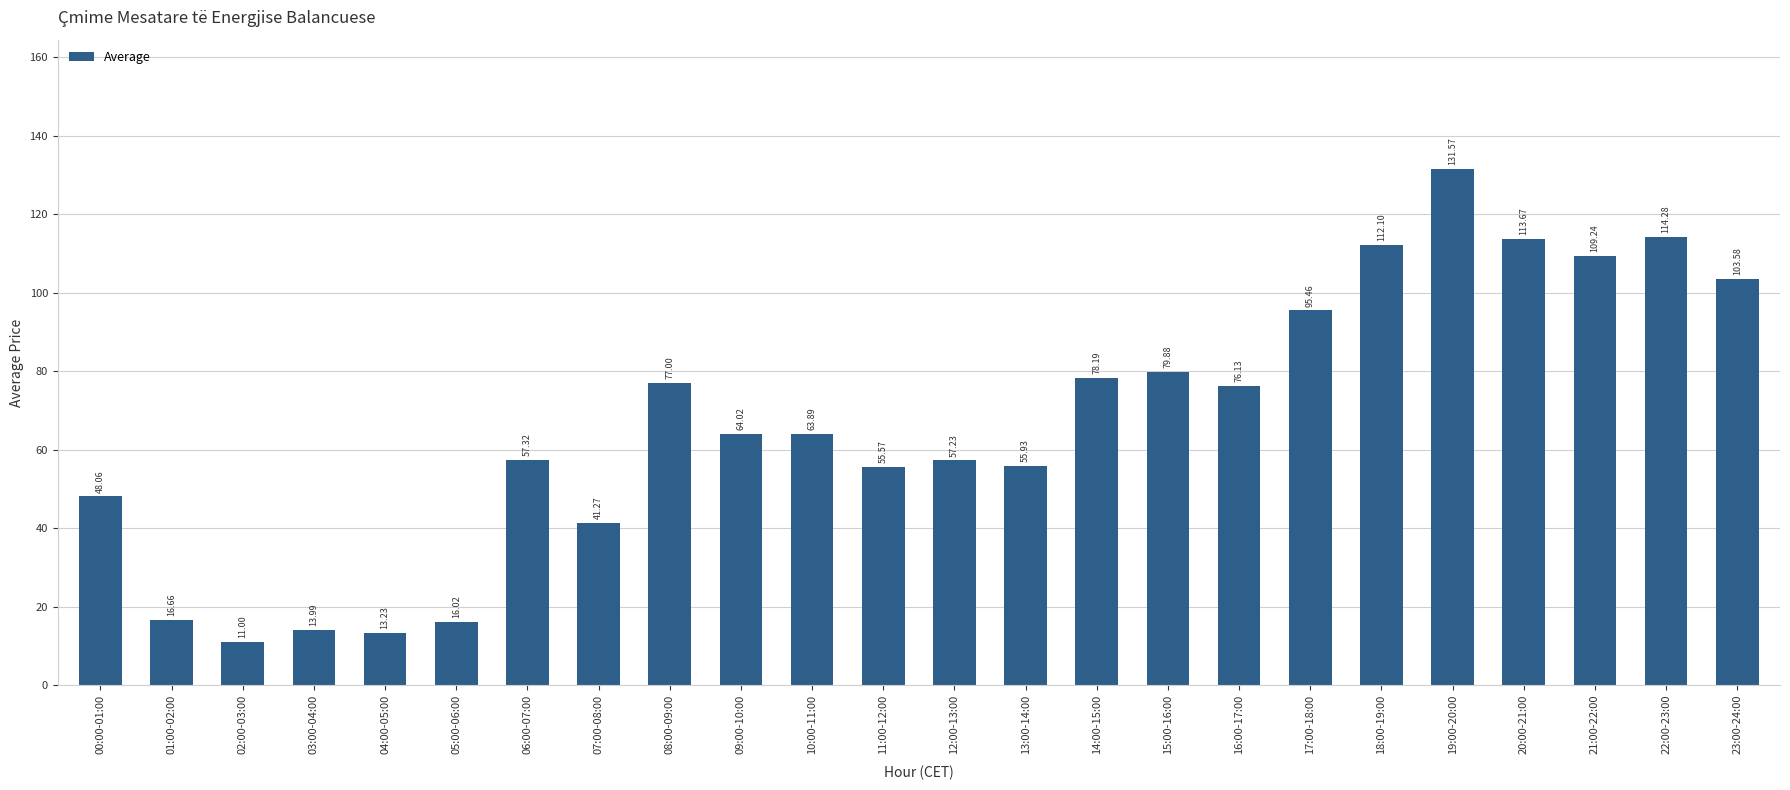

Rank the categories by value from lowest to highest.

02:00-03:00, 04:00-05:00, 03:00-04:00, 05:00-06:00, 01:00-02:00, 07:00-08:00, 00:00-01:00, 11:00-12:00, 13:00-14:00, 12:00-13:00, 06:00-07:00, 10:00-11:00, 09:00-10:00, 16:00-17:00, 08:00-09:00, 14:00-15:00, 15:00-16:00, 17:00-18:00, 23:00-24:00, 21:00-22:00, 18:00-19:00, 20:00-21:00, 22:00-23:00, 19:00-20:00